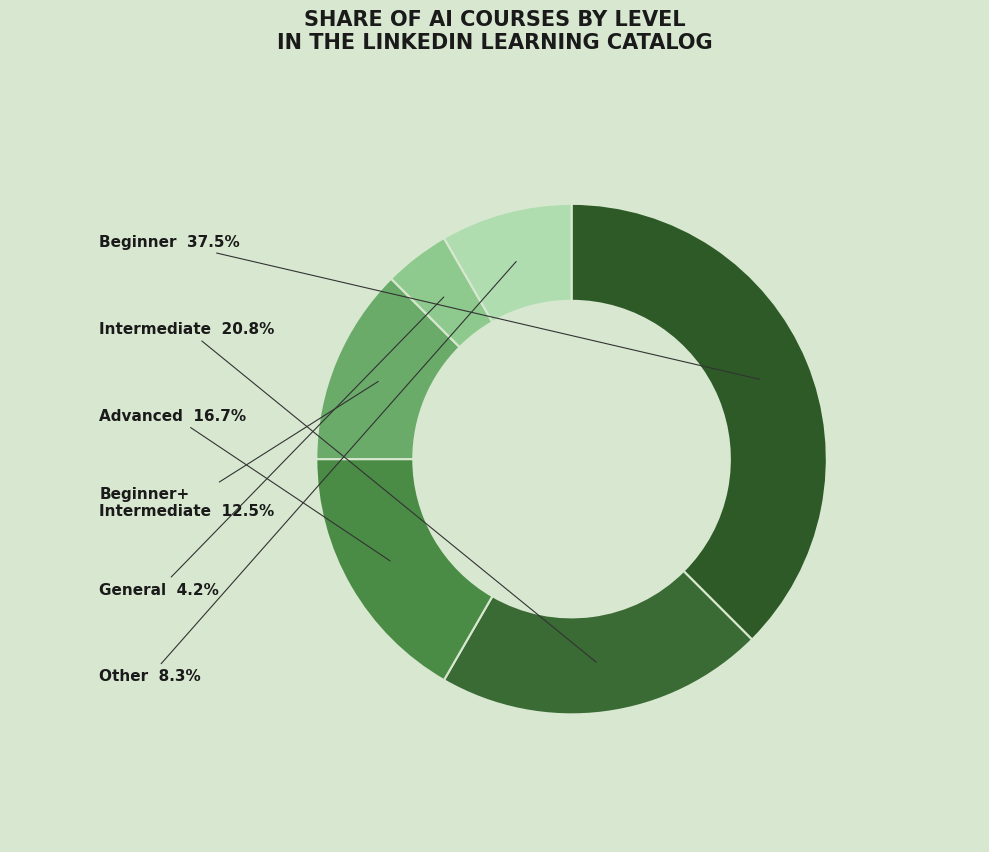

Count the number of slices in the pie.

6